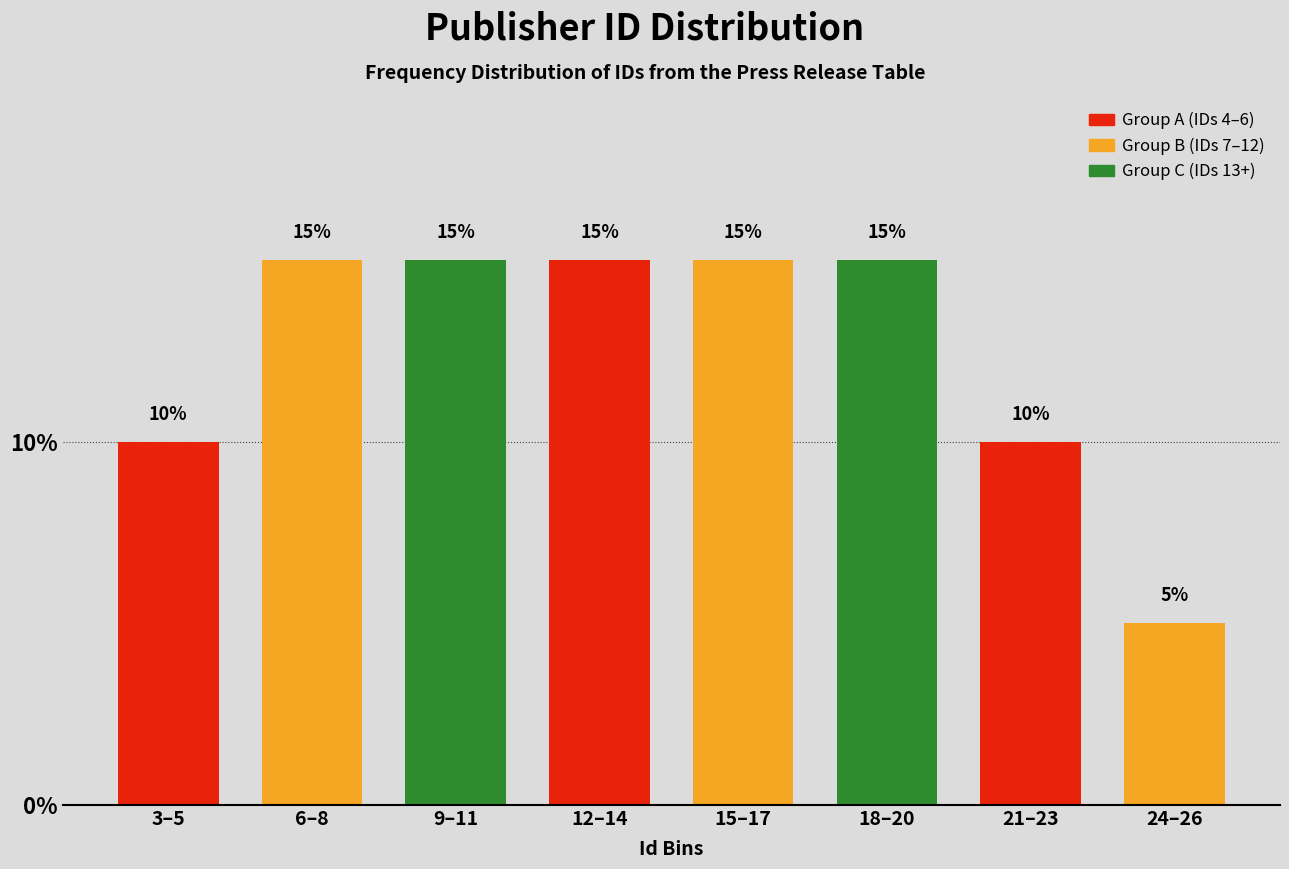

Reading right to left, extract all data points from this chart.

5	10	15	15	15	15	15	10